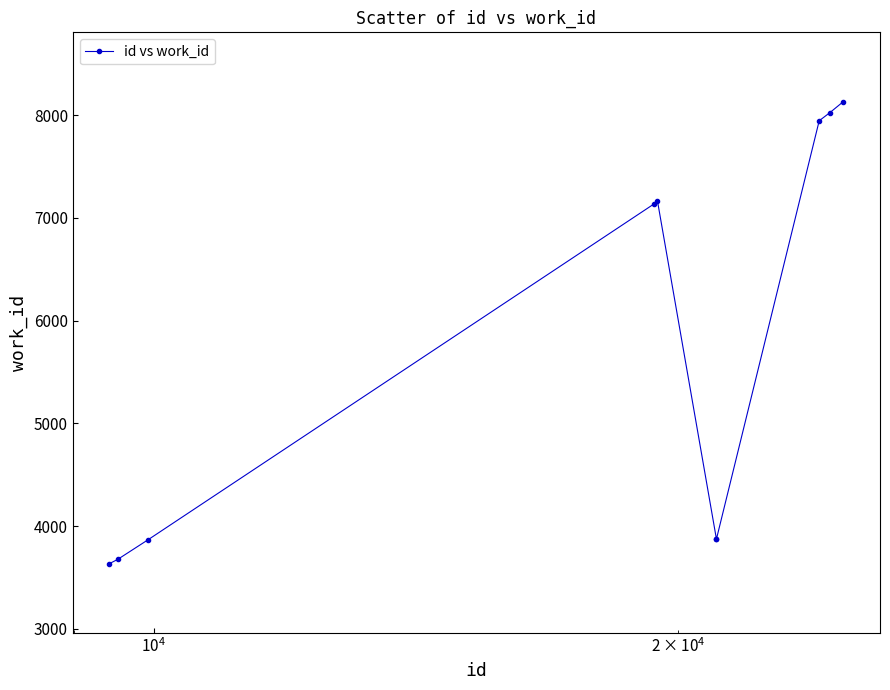

What is the smallest value displayed?

3635